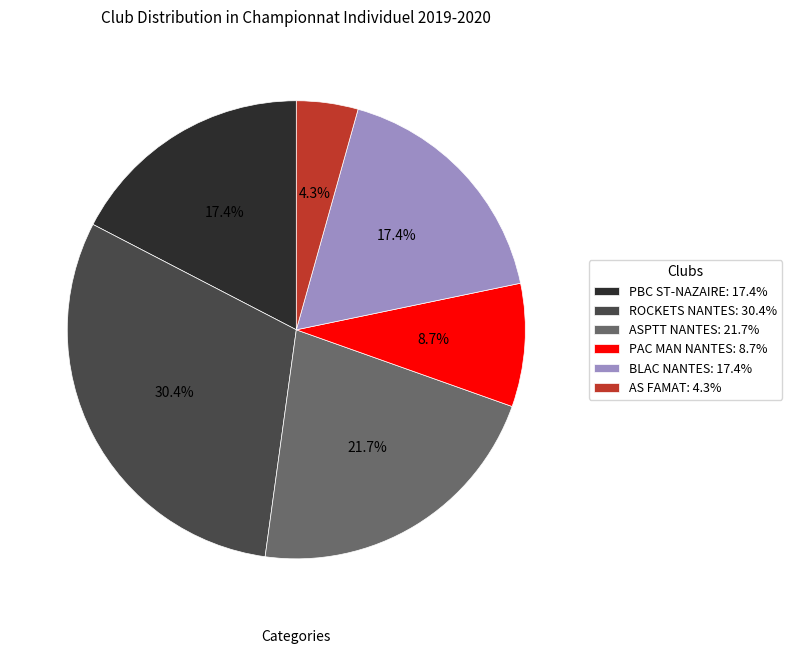

How many segments does this pie chart have?

6